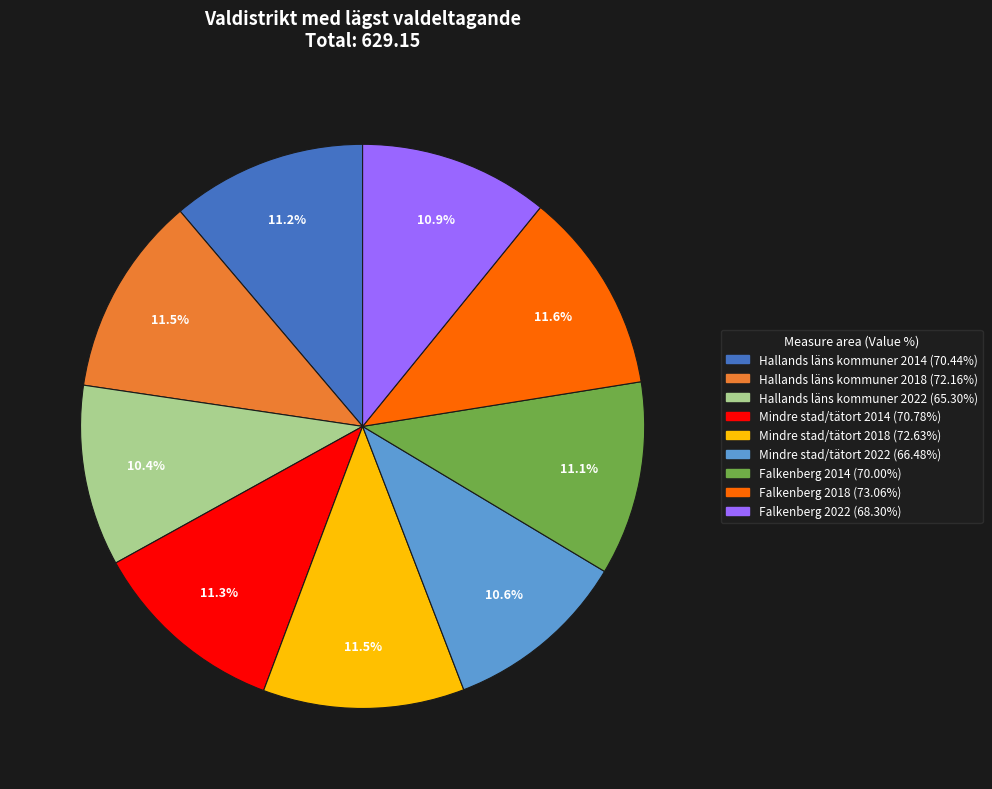

Is there a majority slice in this chart?

No